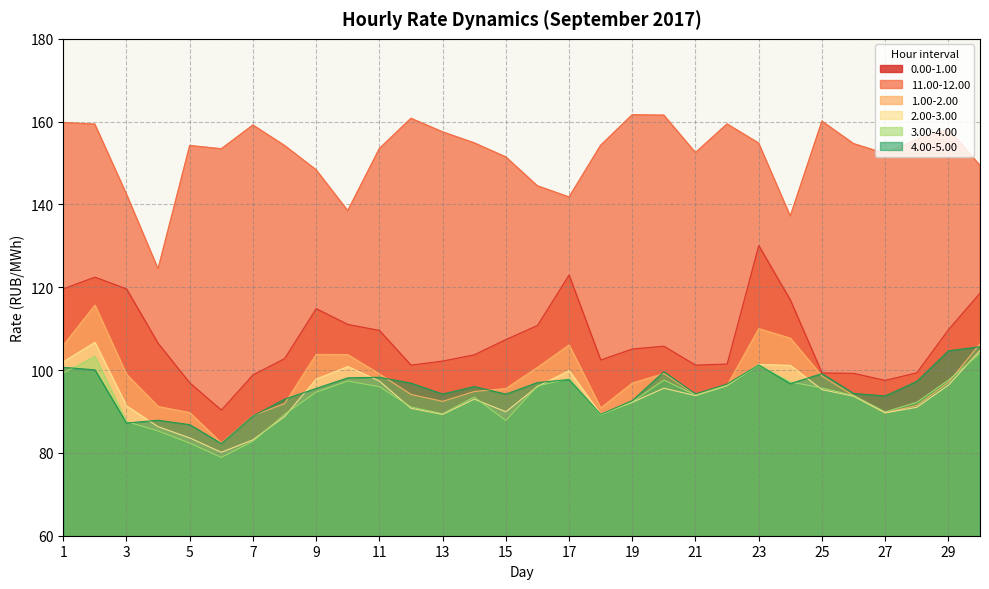

Rank the series at 30 from highest to lowest value.

11.00-12.00, 0.00-1.00, 1.00-2.00, 4.00-5.00, 2.00-3.00, 3.00-4.00